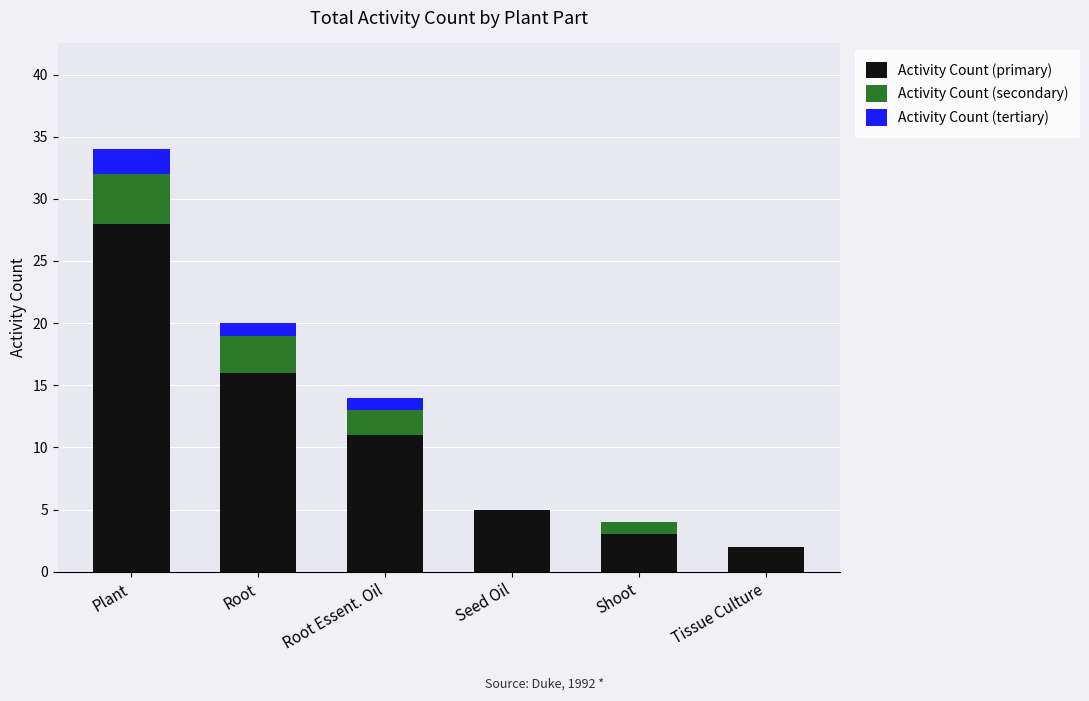

How many series are shown in this chart?

3